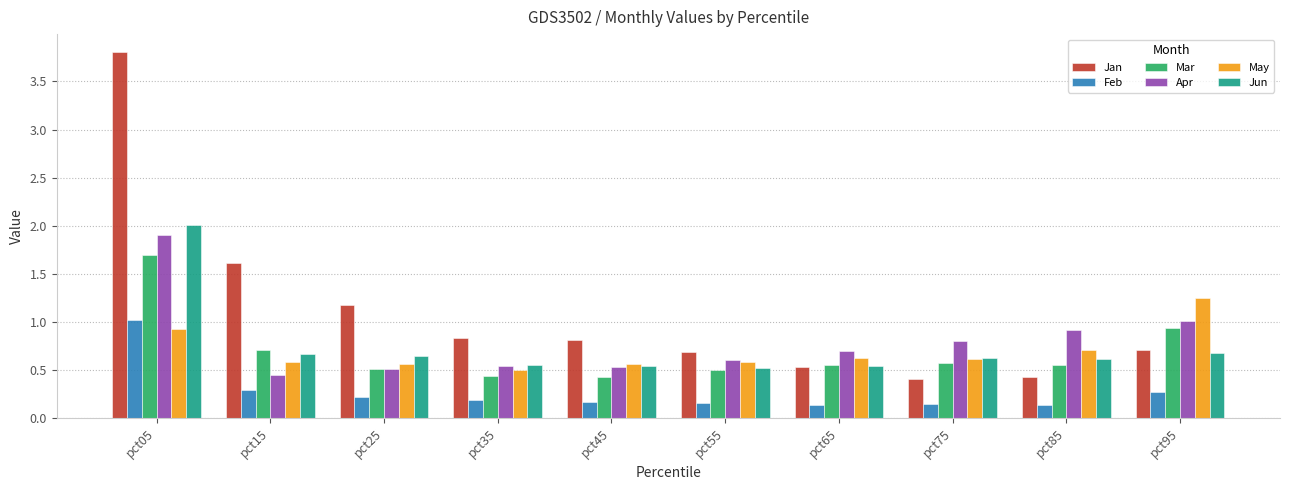

The May series shows 0.3 at pct35. True or false?

False